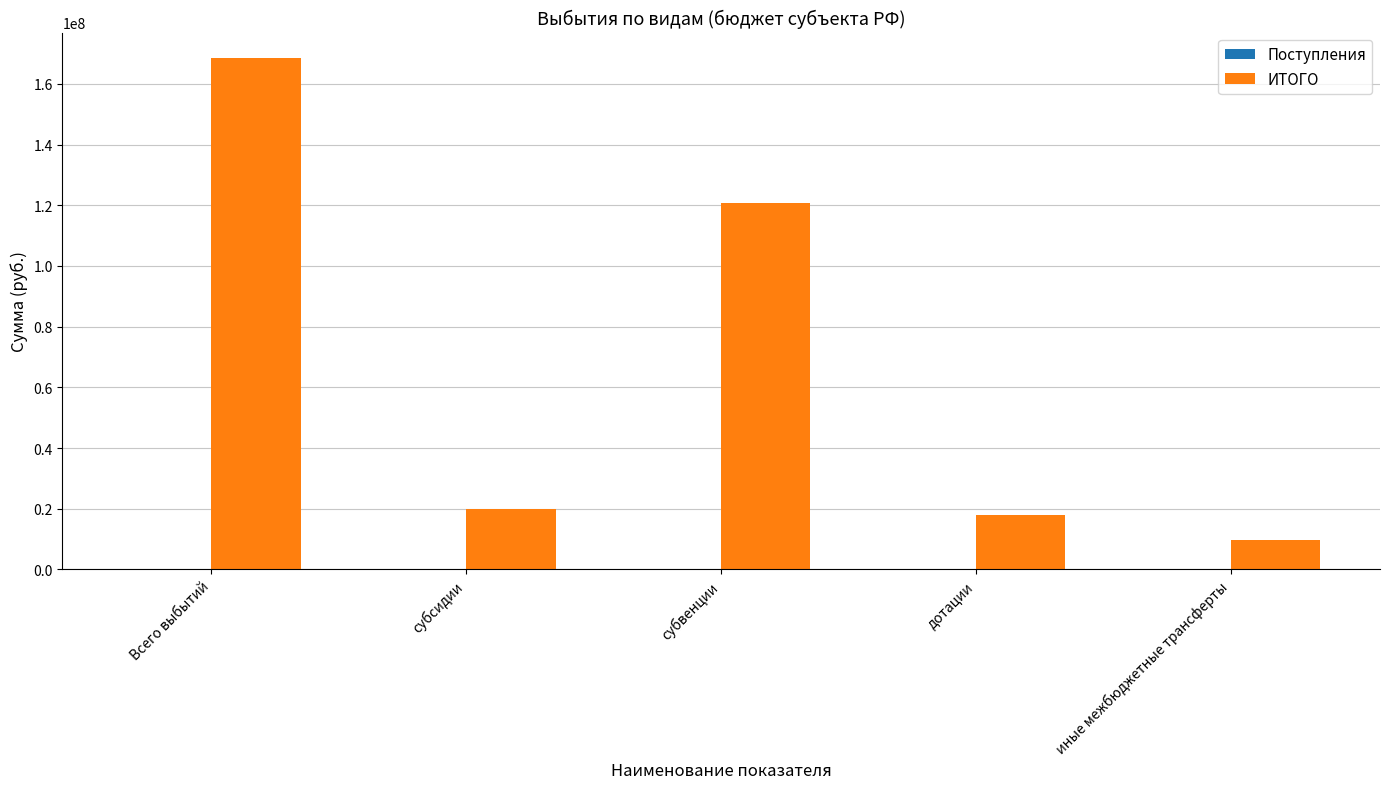

At which label is the value closest to 89069465?

субвенции